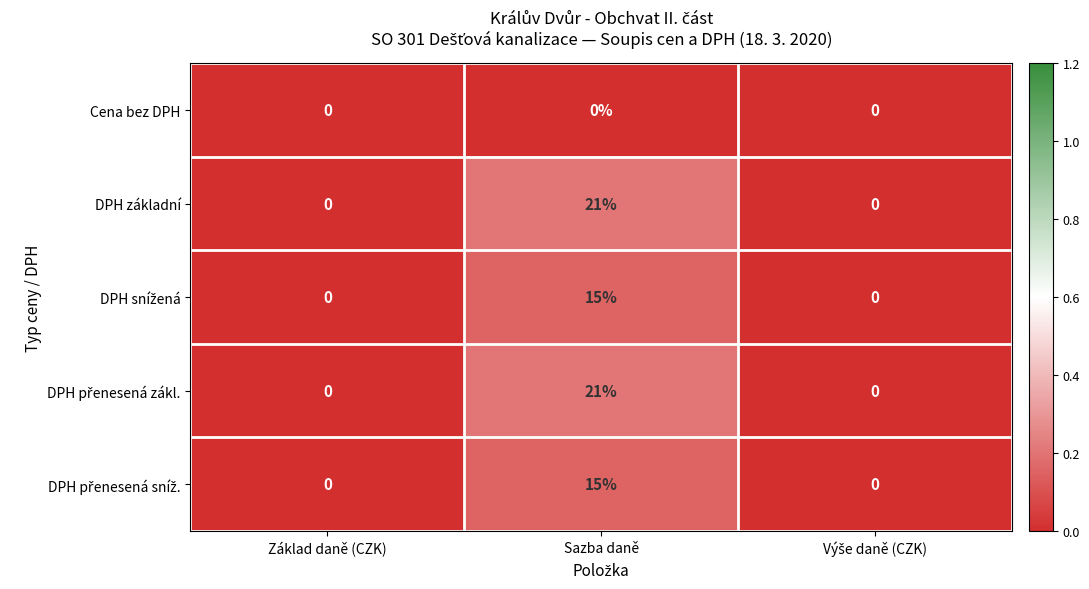

Count the DPH základní values in the range 0 to 21.

3